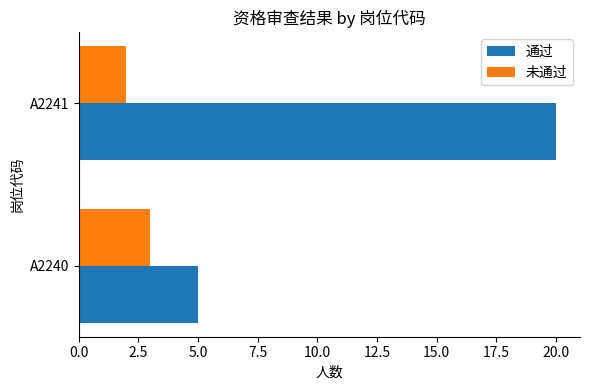

List the series in order of their overall mean, highest first.

通过, 未通过